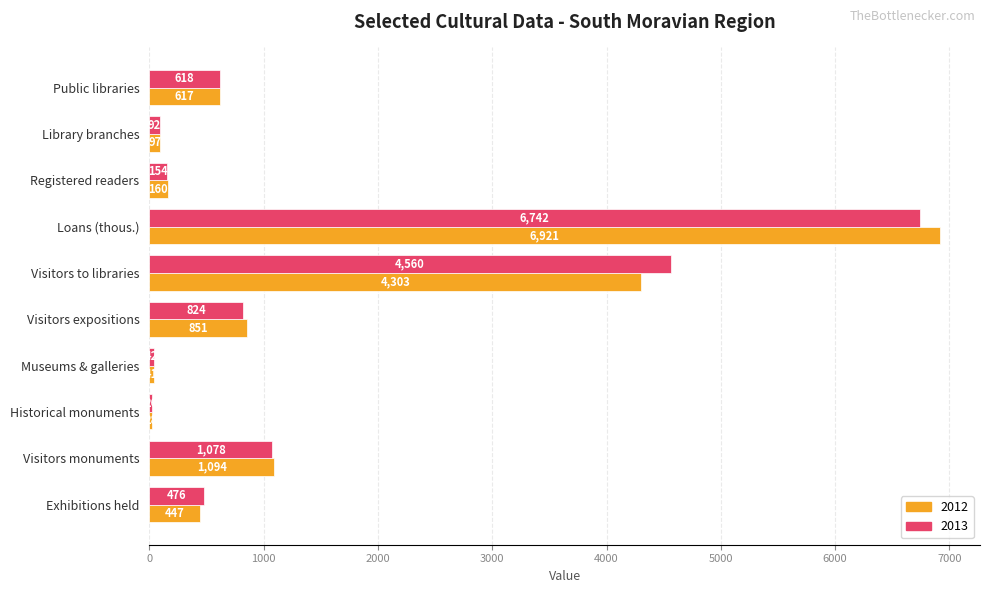

What is the minimum value shown in the chart?

26